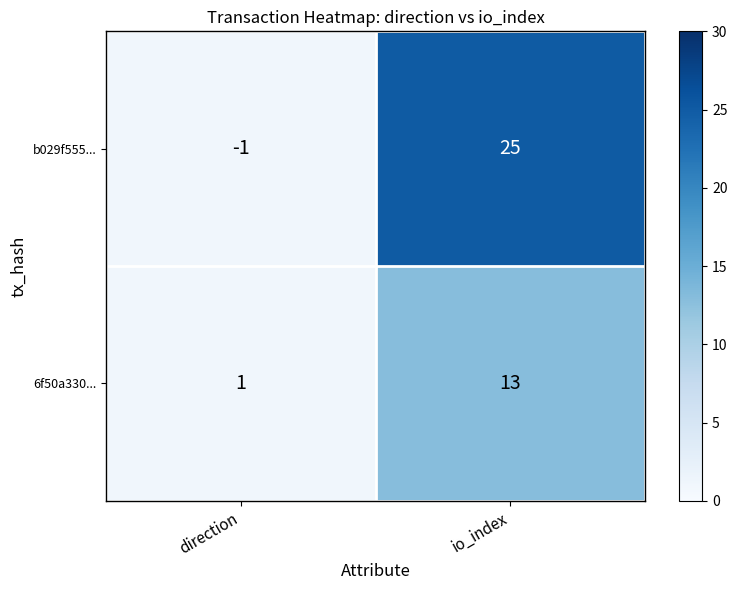

Which category has the highest value in the b029f555... series?

io_index